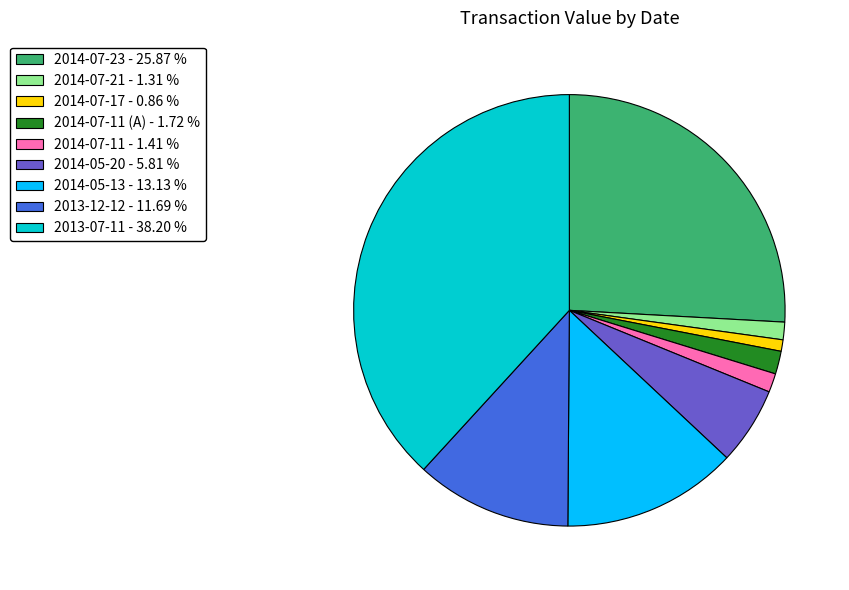

Does 2014-05-13 - 13.13 % represent more than half of the total?

No